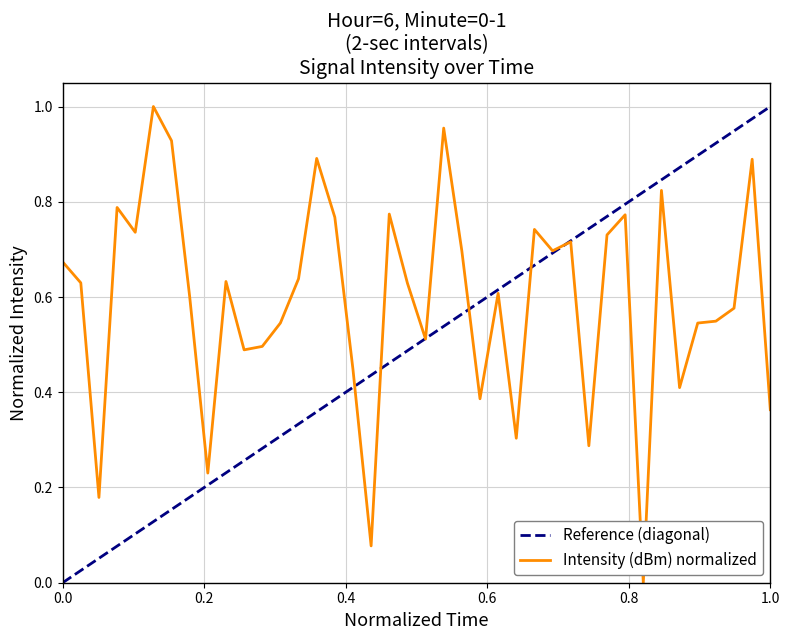

Does the chart display data point markers on the line(s)?

No